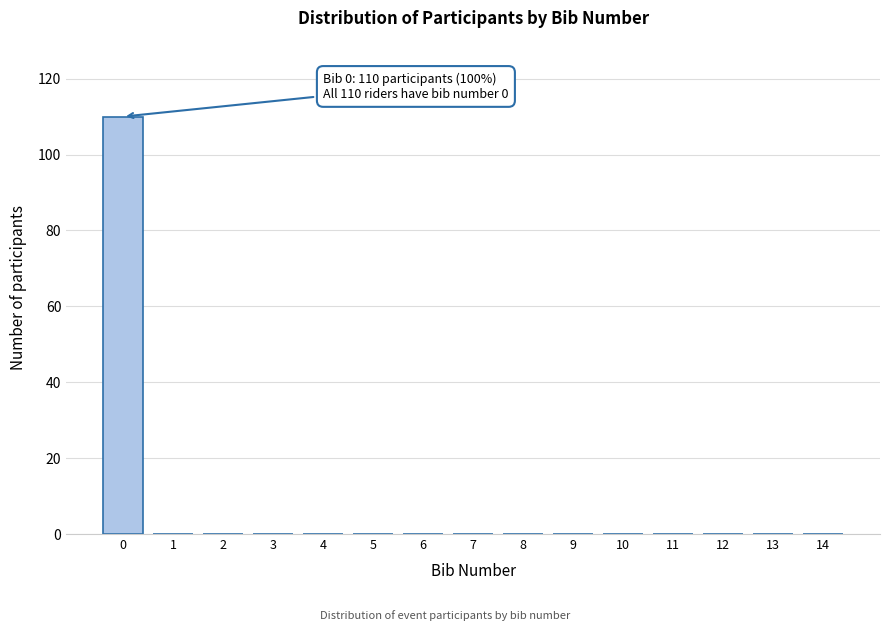

Reading right to left, list all the values displayed in this chart.

14=0	13=0	12=0	11=0	10=0	9=0	8=0	7=0	6=0	5=0	4=0	3=0	2=0	1=0	0=110